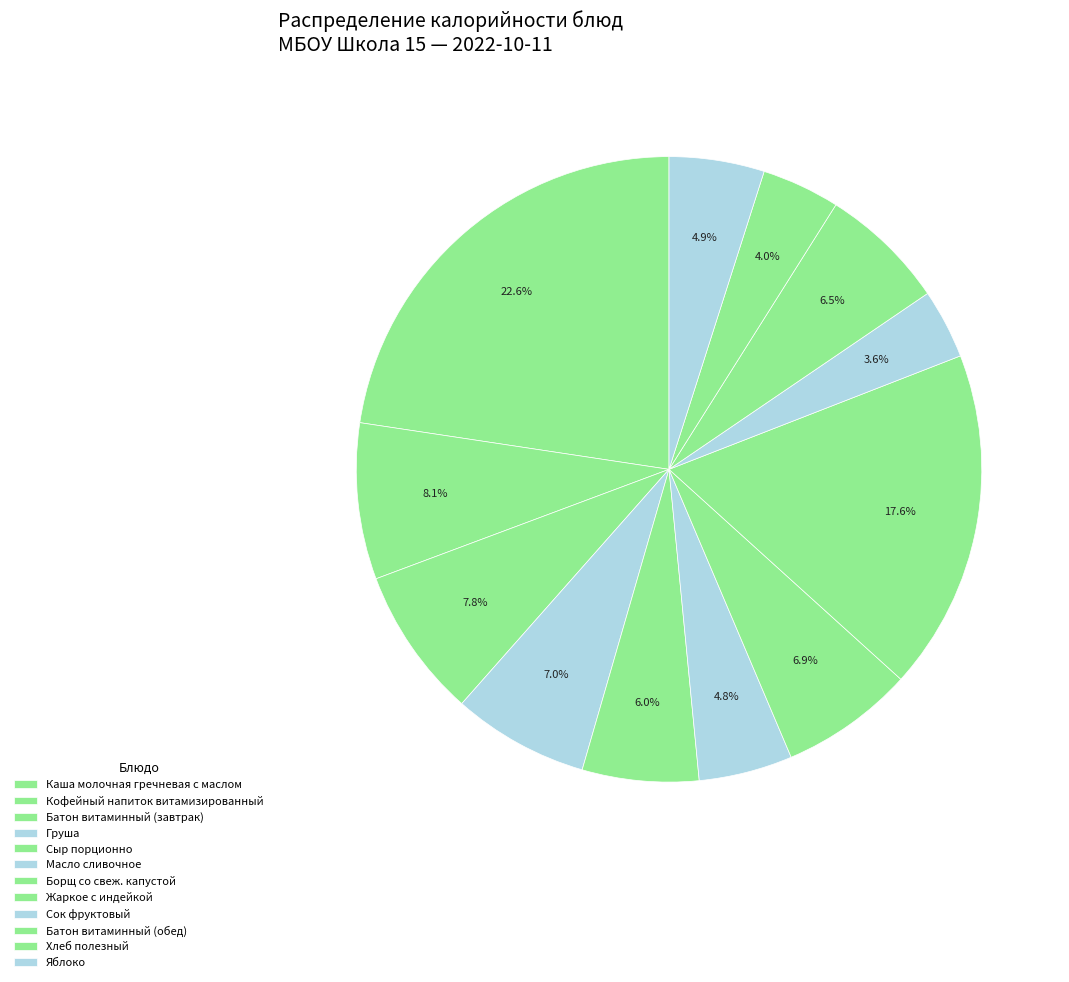

Count the number of slices in the pie.

12